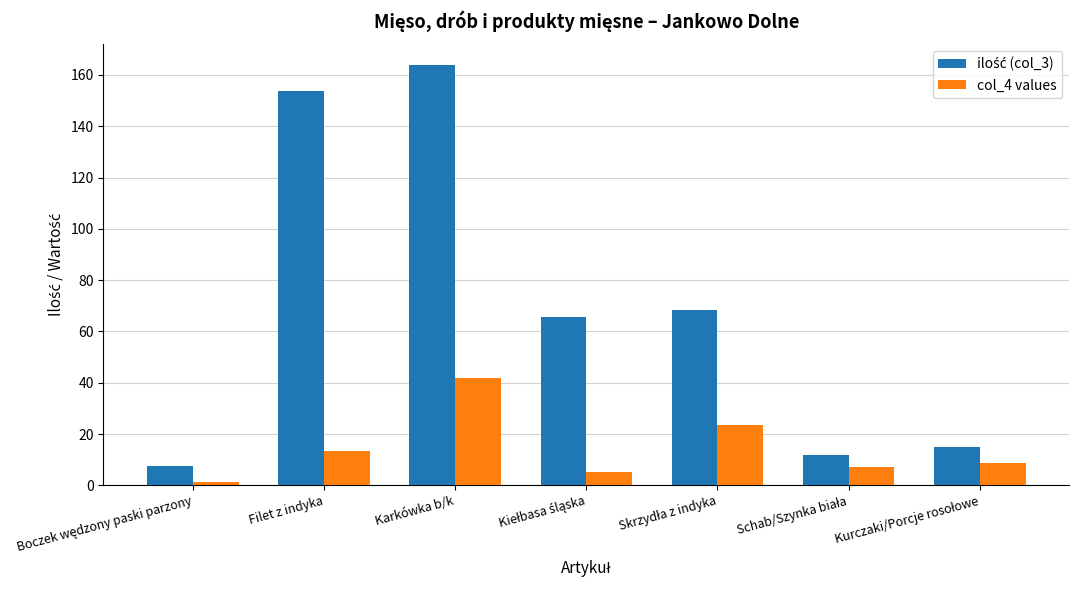

Are the bars grouped side by side (vs. stacked)?

Yes